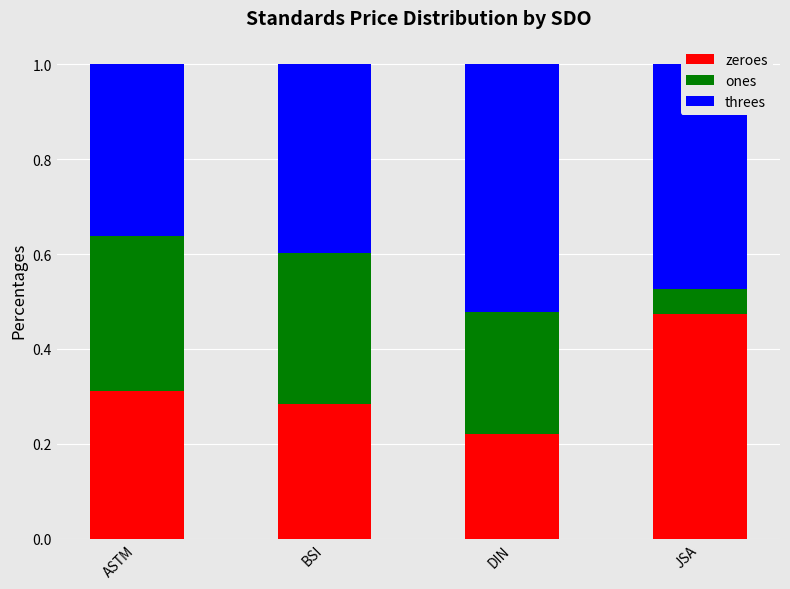

Which category has the lowest value in the zeroes series?

DIN